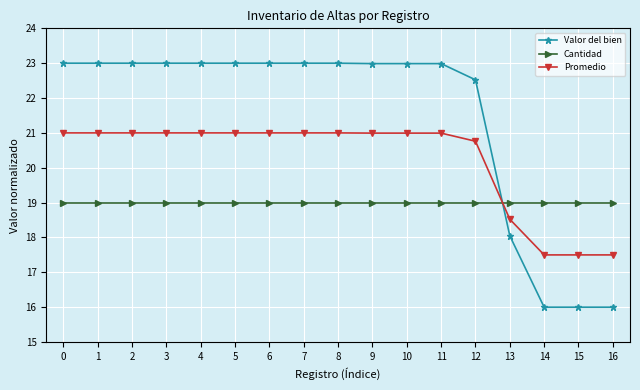

How many intersections are there between Cantidad and Promedio?

1